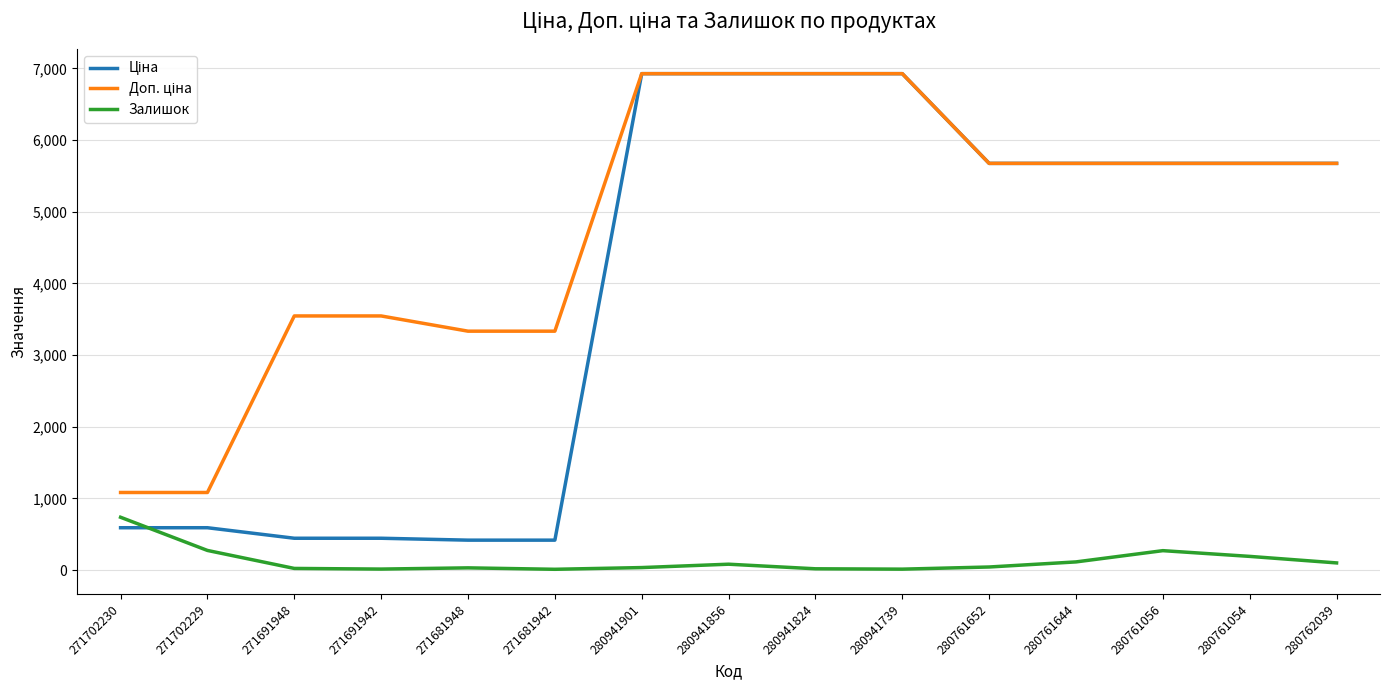

The Залишок series shows 42.0 at 280761652. True or false?

True